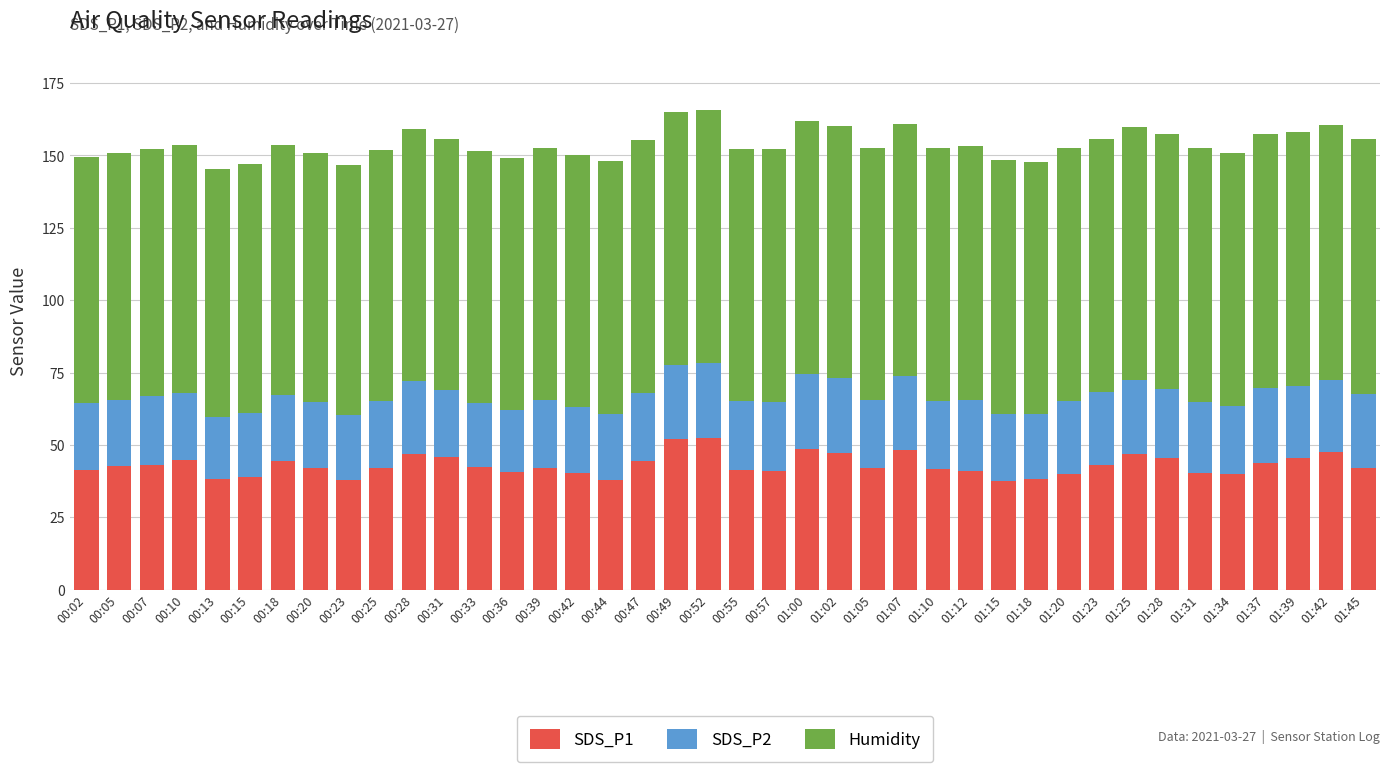

What is the total value across all series at 01:05?

152.7